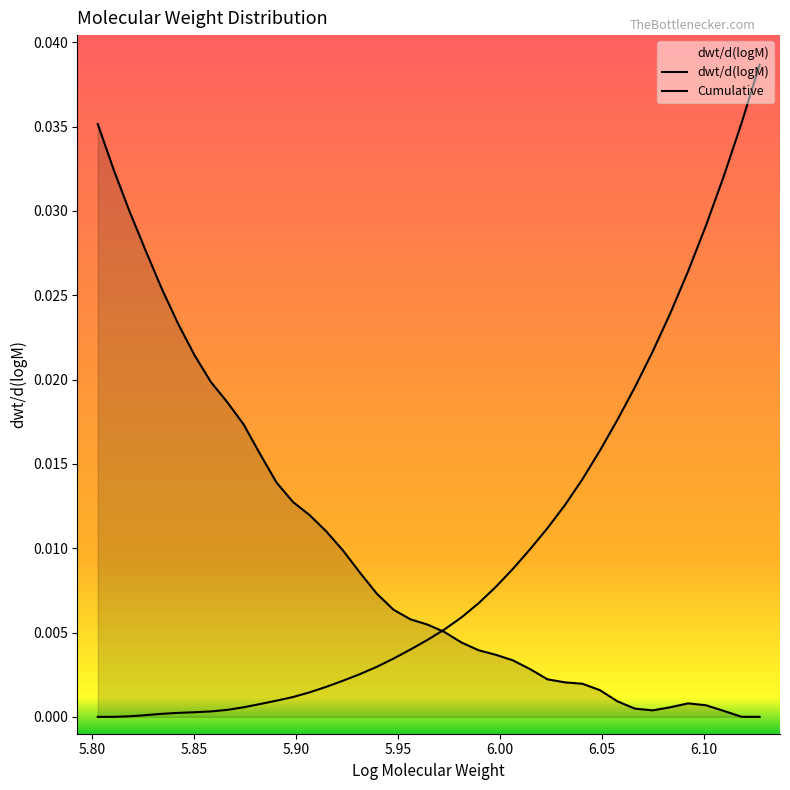

How many points are higher than both their immediate neighbors (excluding endpoints)?

1